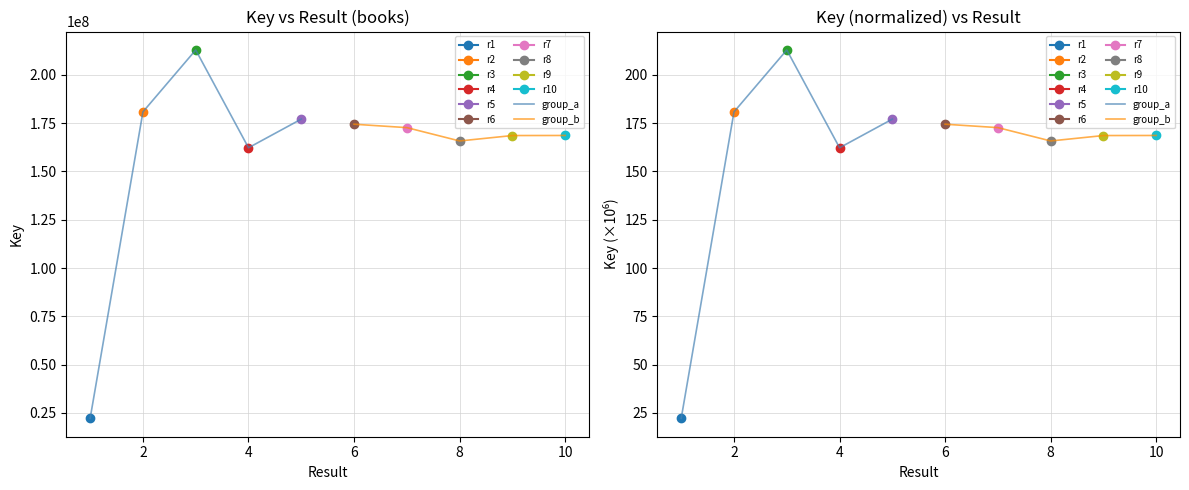

After their last crossing, which series has the higher values: group_a or group_b?

group_a